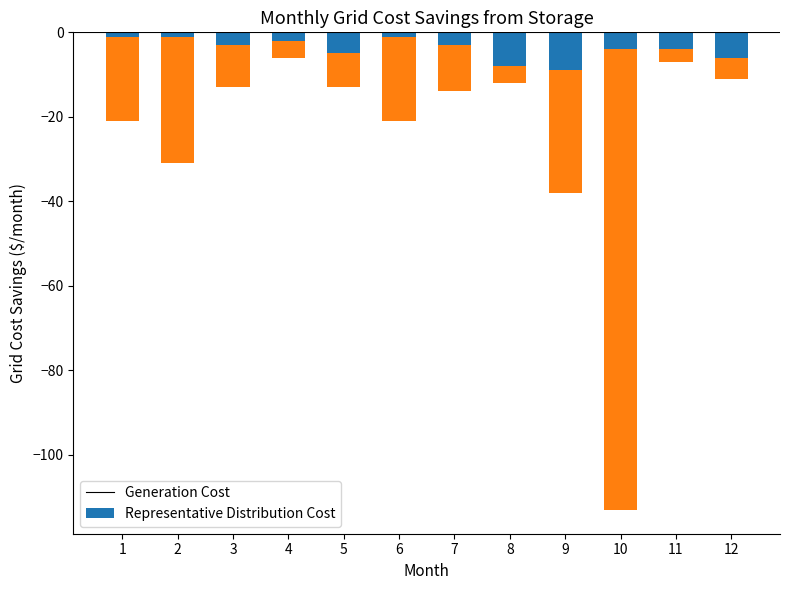

What is the difference between the highest and lowest values at 8?

4